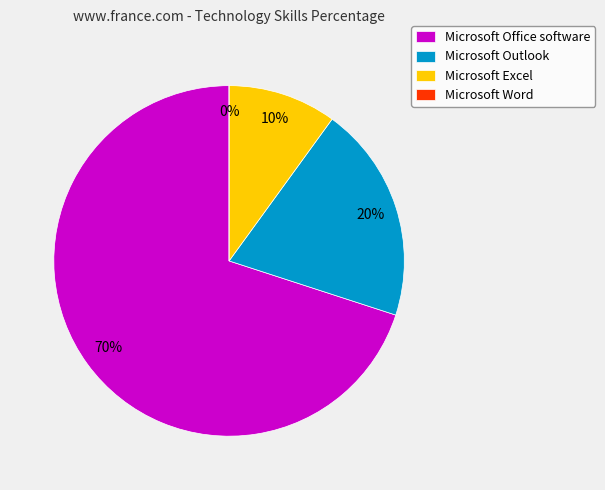

How many segments does this pie chart have?

4